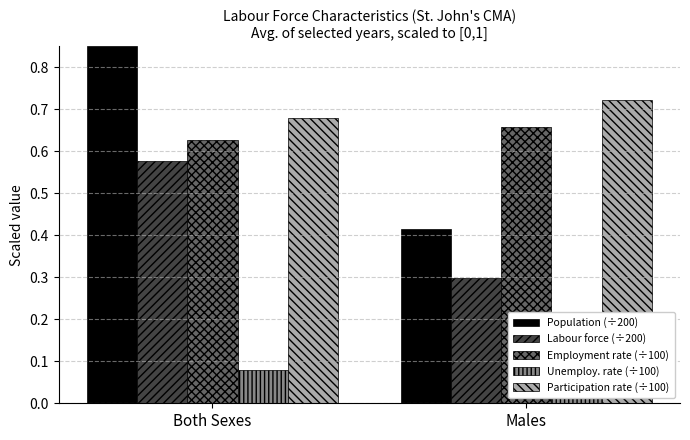

How many categories are shown in the chart?

2